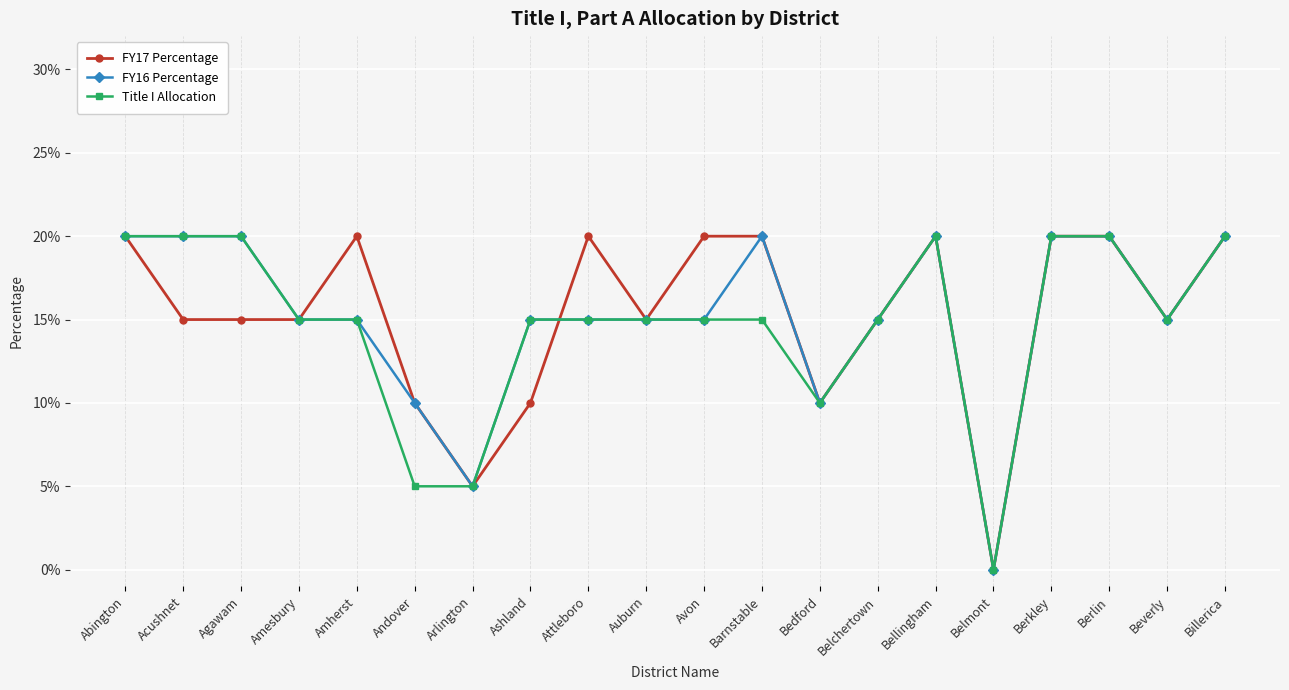

What position from the right is Amesbury?

17